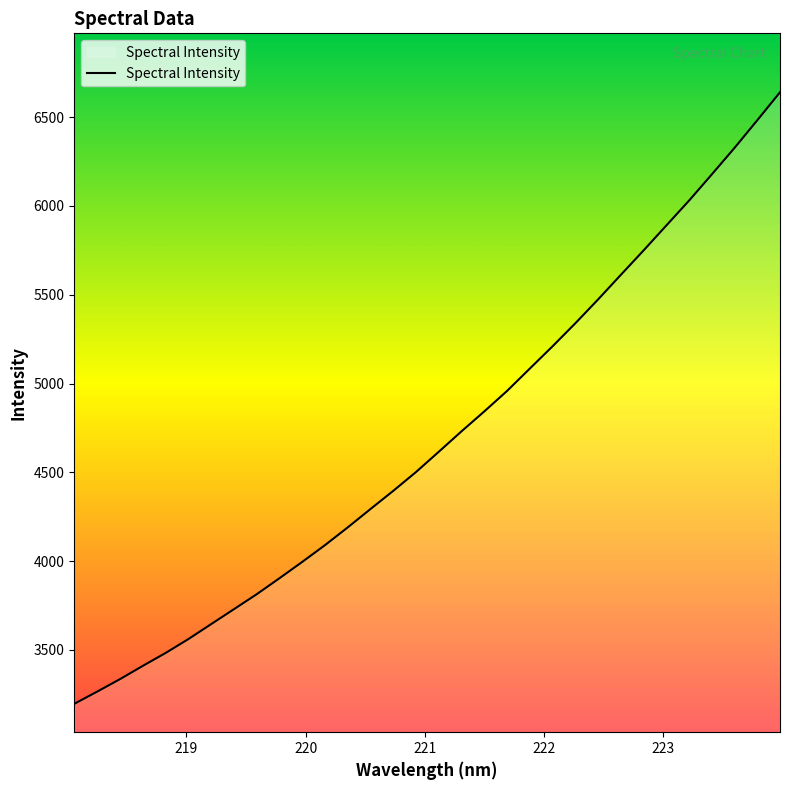

What is the greatest value displayed?

6640.0